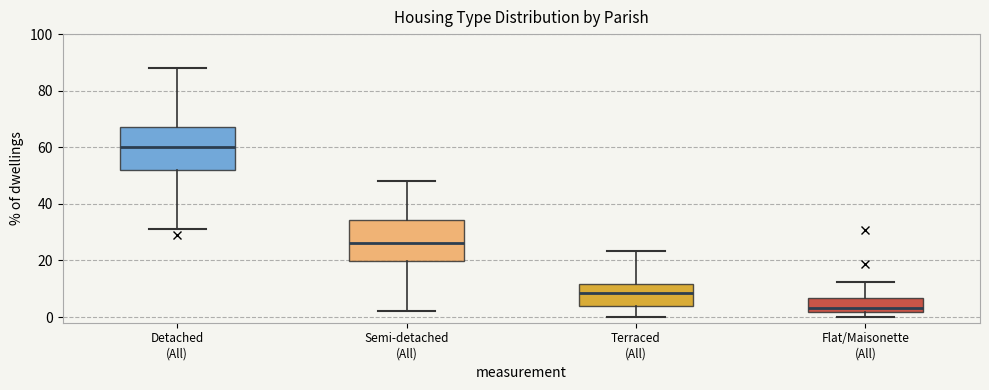

Which box has the highest median line?

Detached (All)